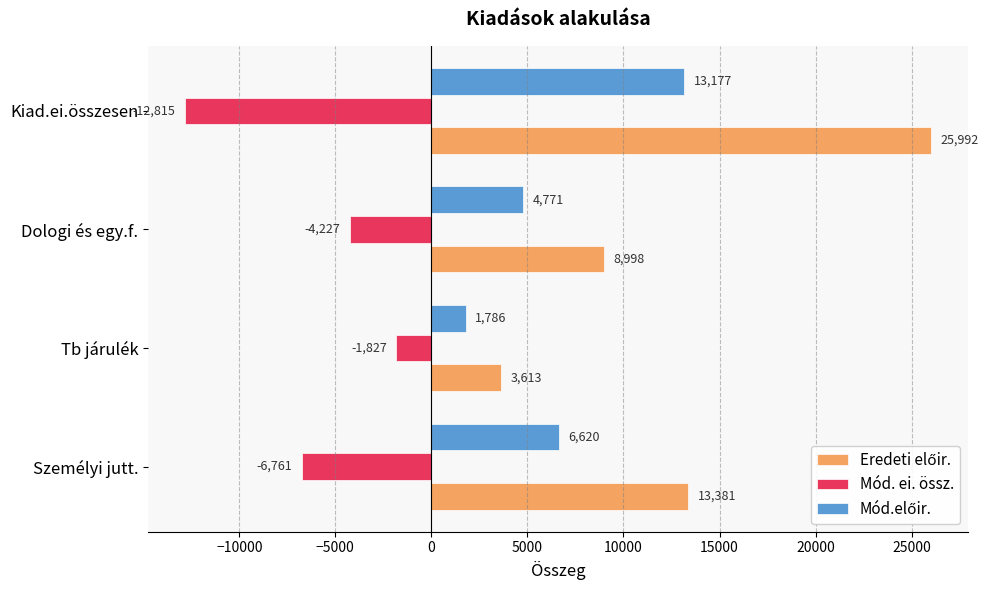

What is the spread (max minus min) of values at Személyi jutt.?

20142